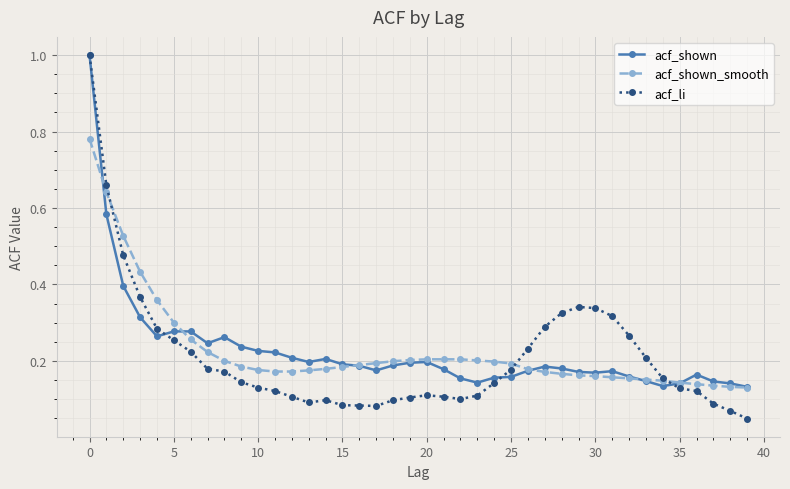

What is the maximum value for acf_li?

1.0